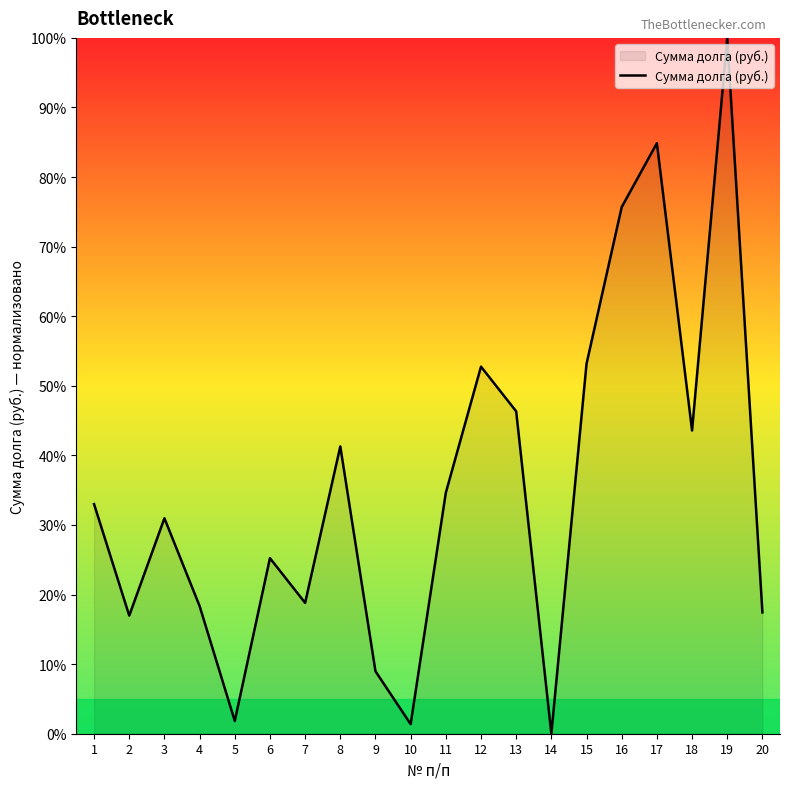

How many positive values are there?

19